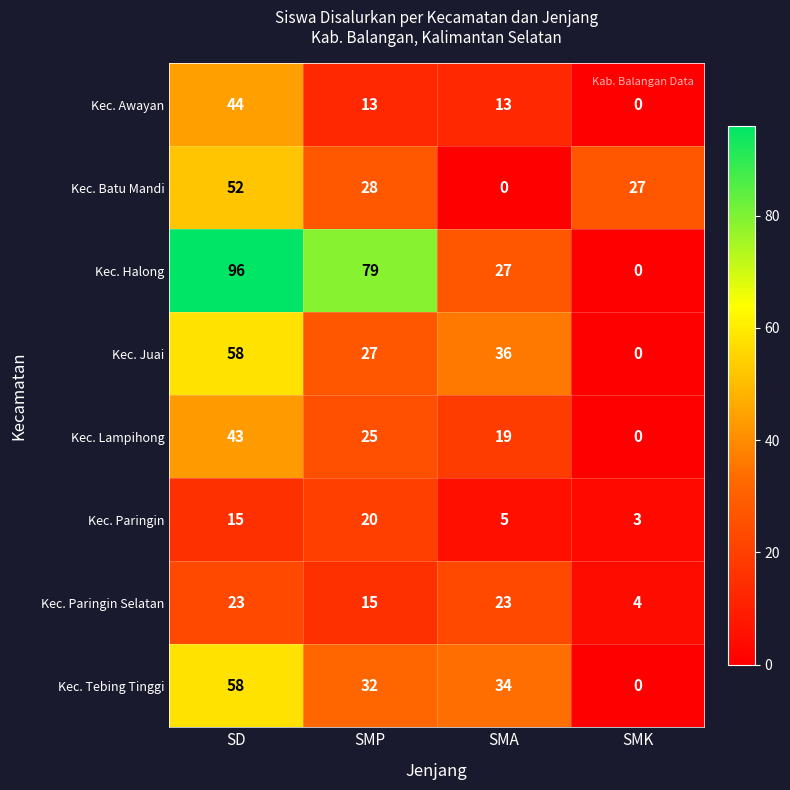

What is the difference between the highest and lowest values at SMP?

66